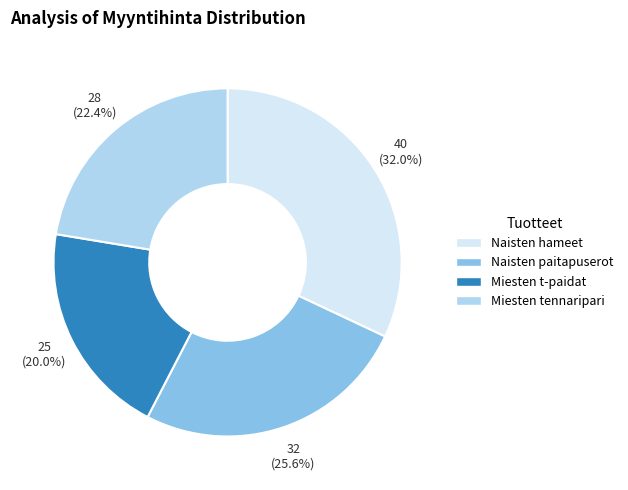

What is the ratio of the value at Naisten hameet to the value at Naisten paitapuserot?

1.2